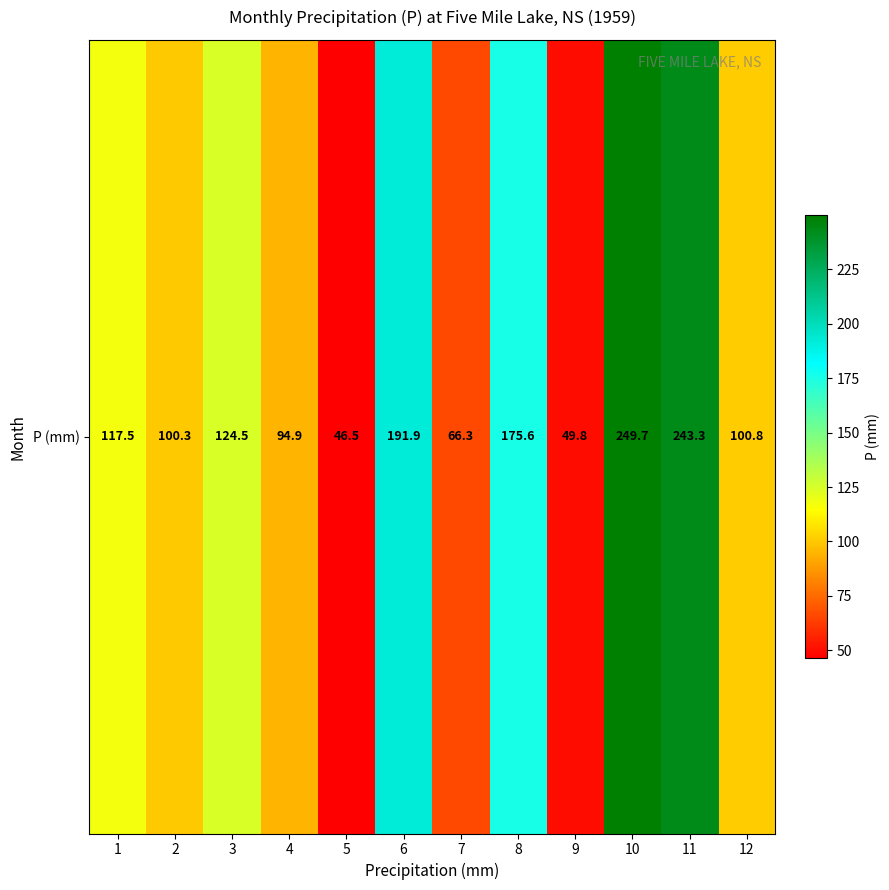

What is the change in value from 2 to 5?

-53.8